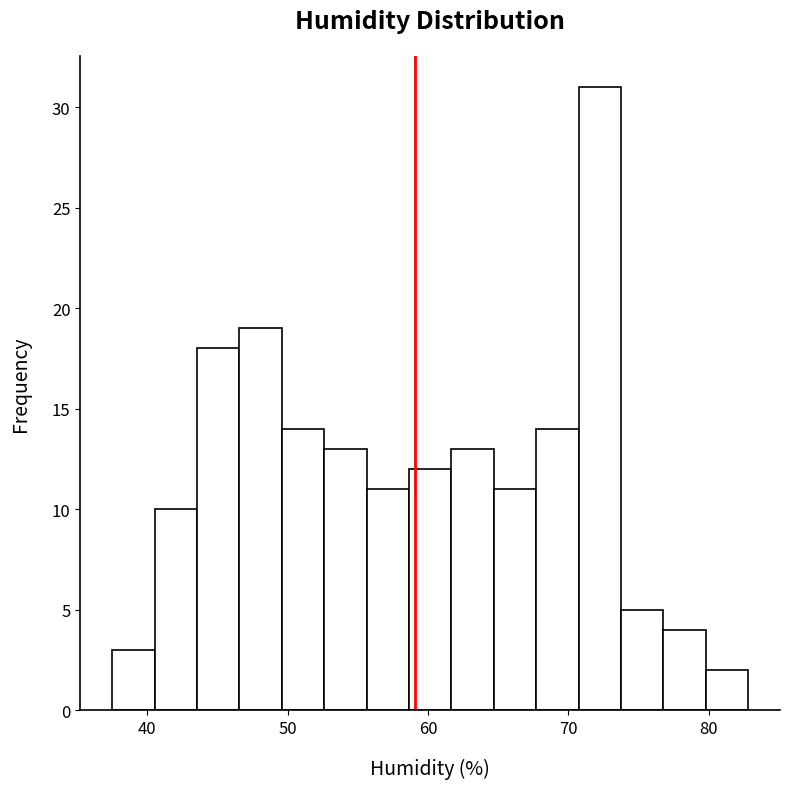

Around what value on the x-axis is the tallest bar? Give the approximate position of its centre, as read against the axis.

72